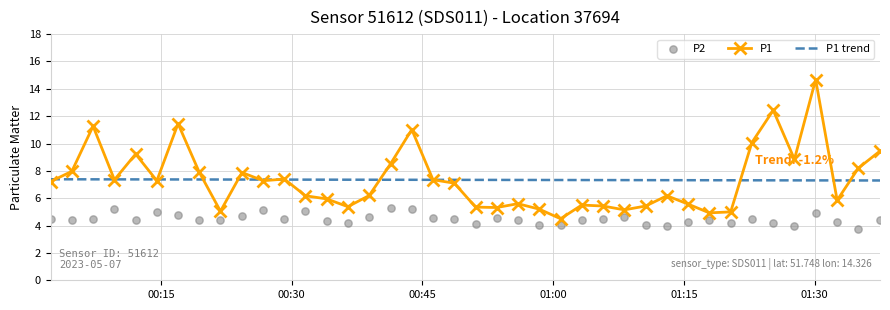

What are all the series names shown in the legend?

P1, P1 trend, P2